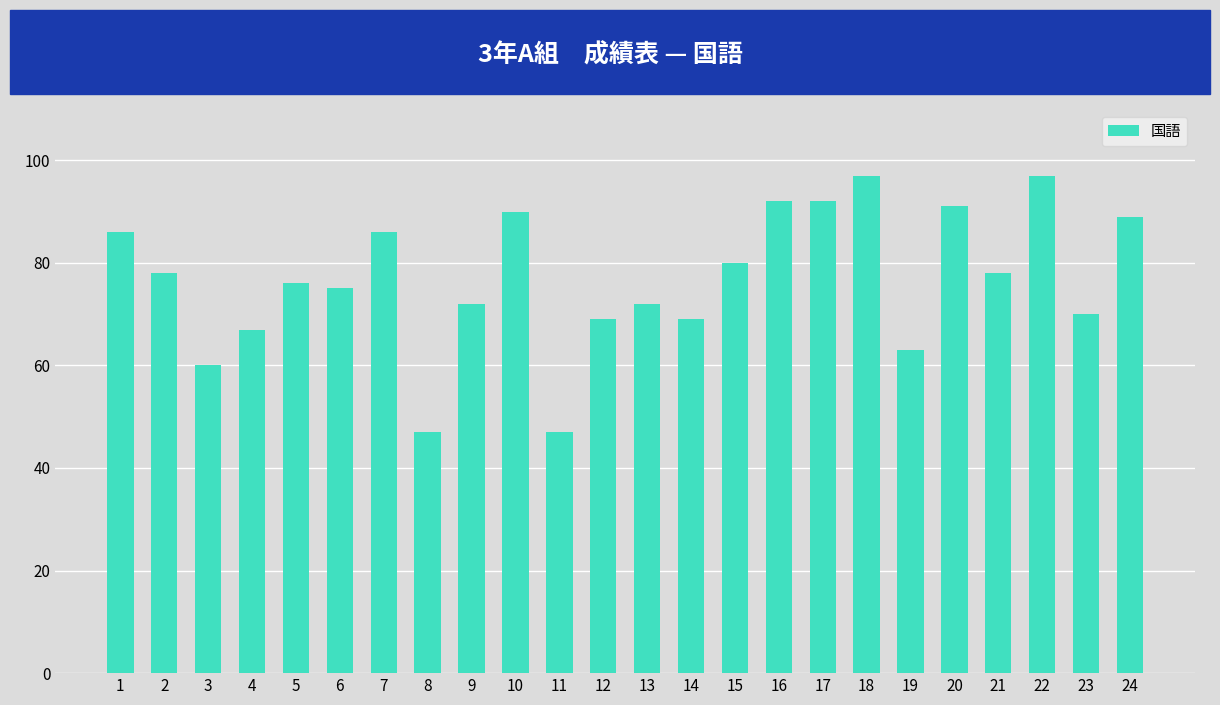

How many data points are less than 78?

12